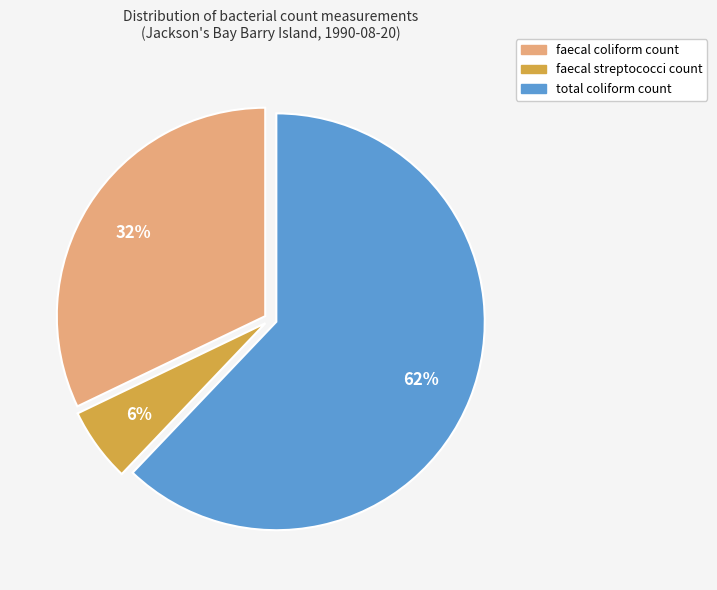

Combined, do faecal streptococci count and total coliform count account for over 50%?

Yes